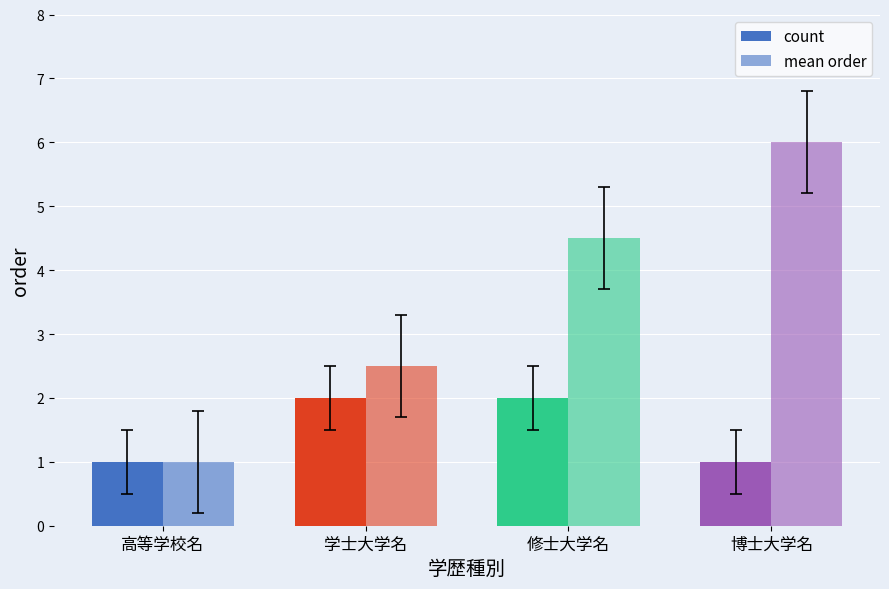

How many groups of bars are there?

4